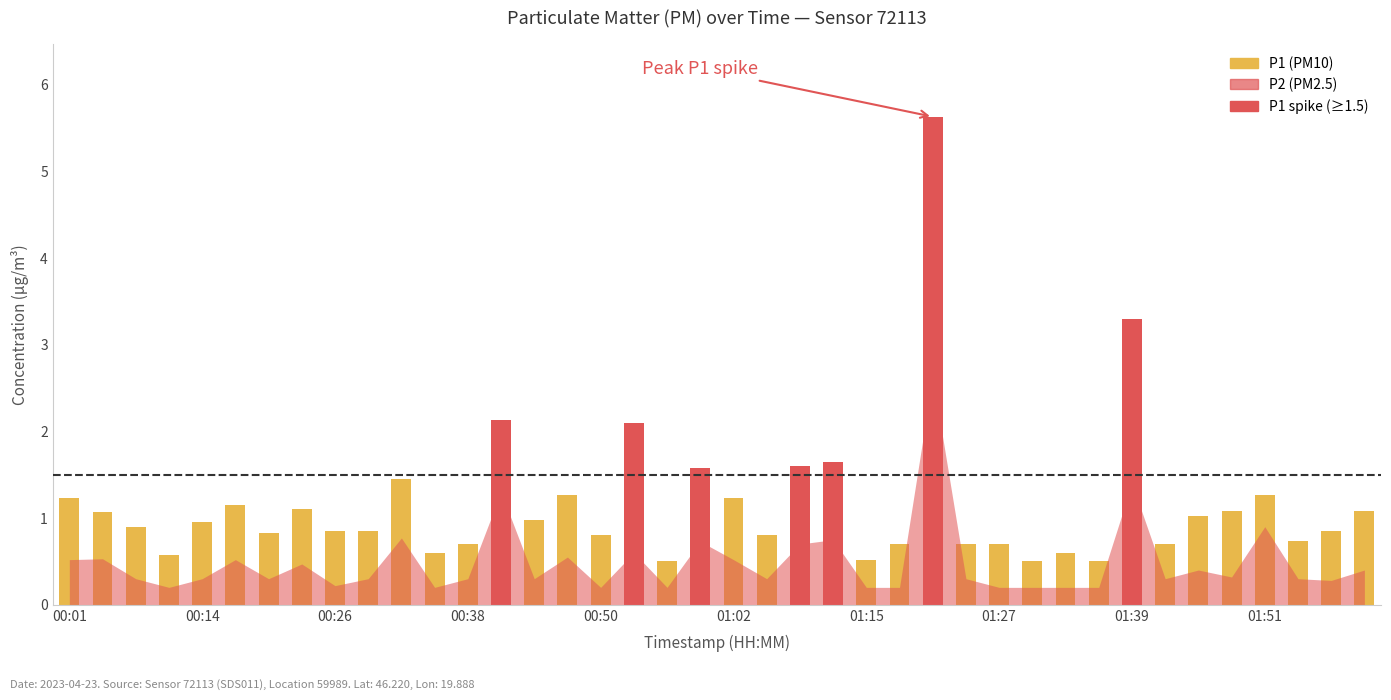

What is the average value of the P1 series?

1.2